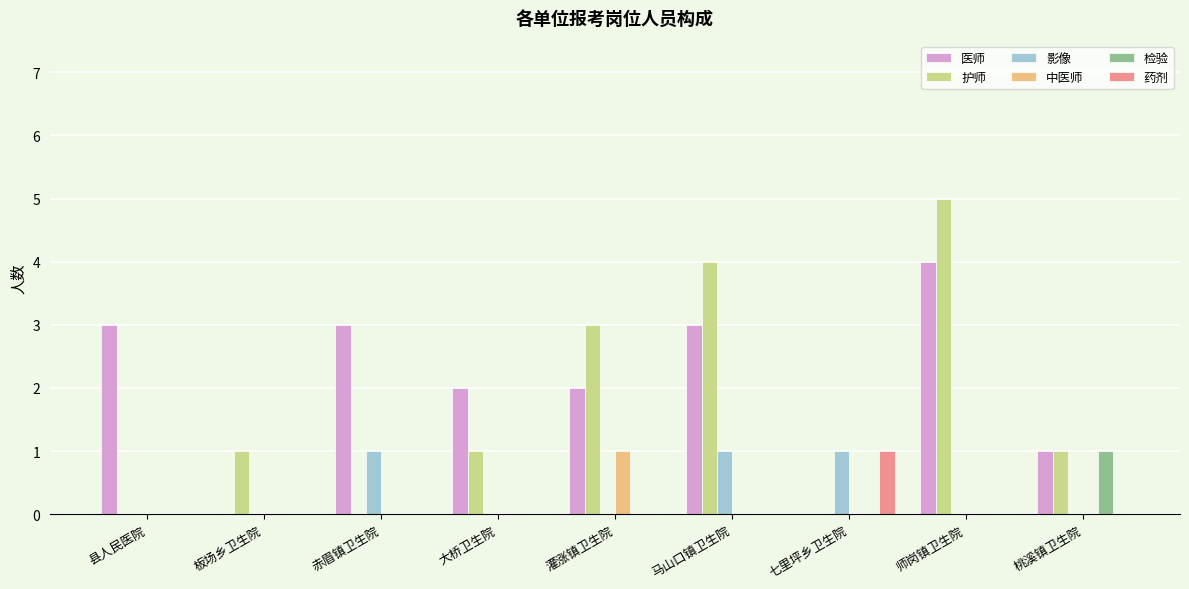

Read the 医师 value at 县人民医院.

3